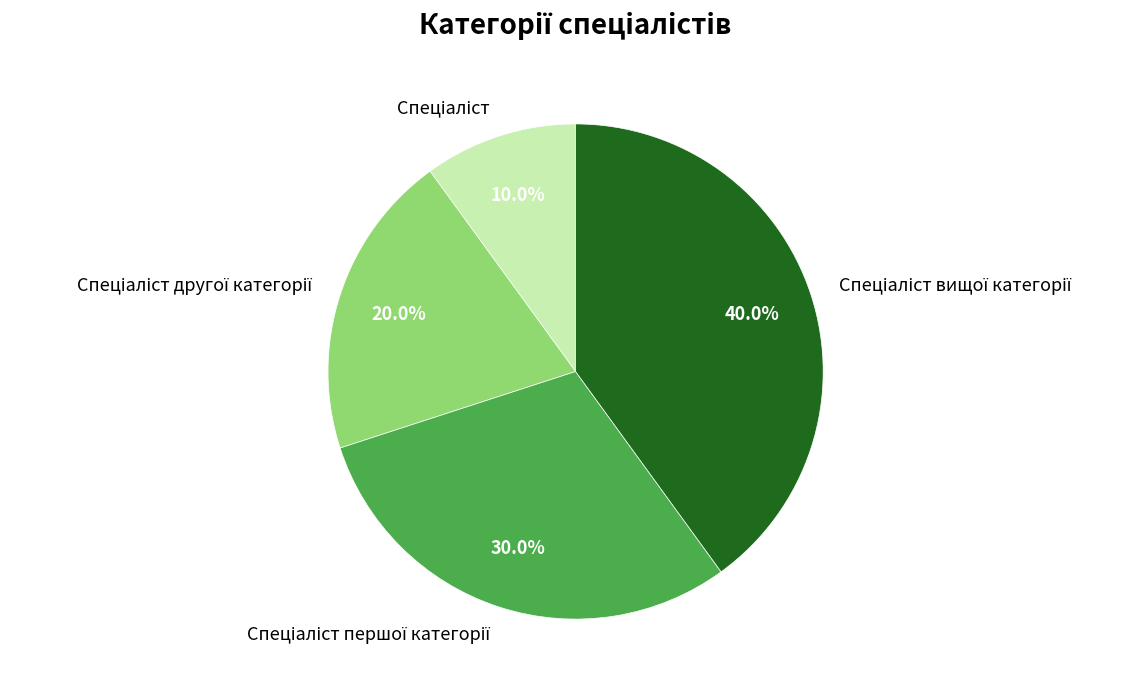

Is there any slice that represents more than half of the pie?

No